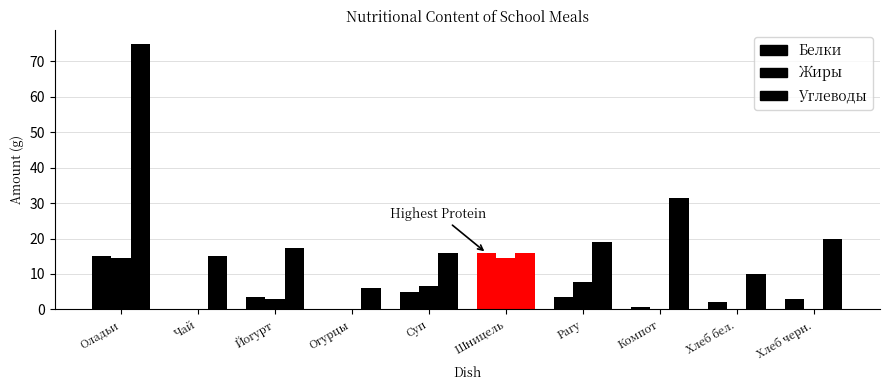

Between Чай and Хлеб бел., which is larger?

Хлеб бел.